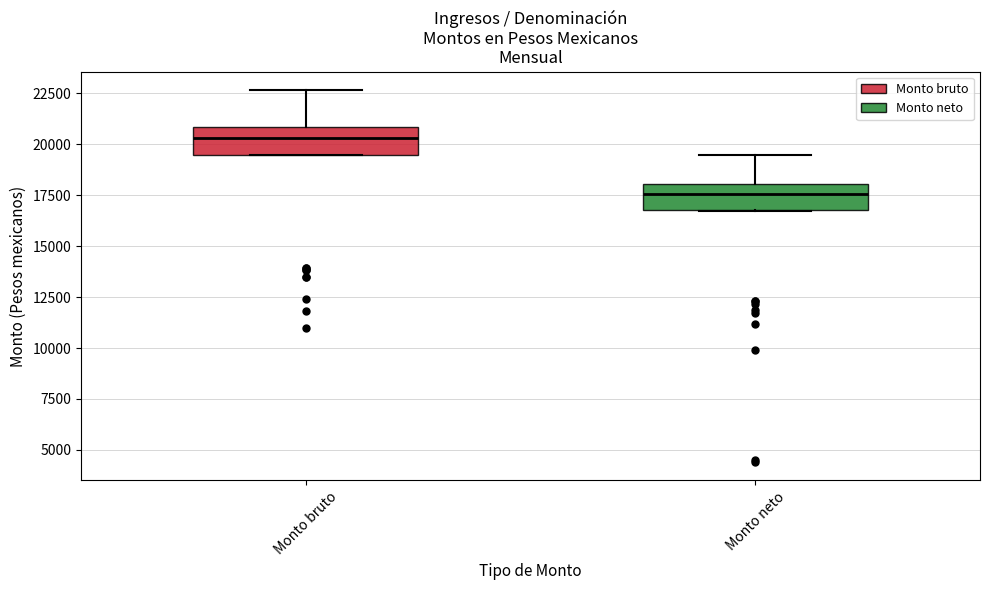

Where is the upper edge of the box for Monto bruto on the y-axis? The values are not printed on the chart, so give them approximately, as read against the axis.

21000